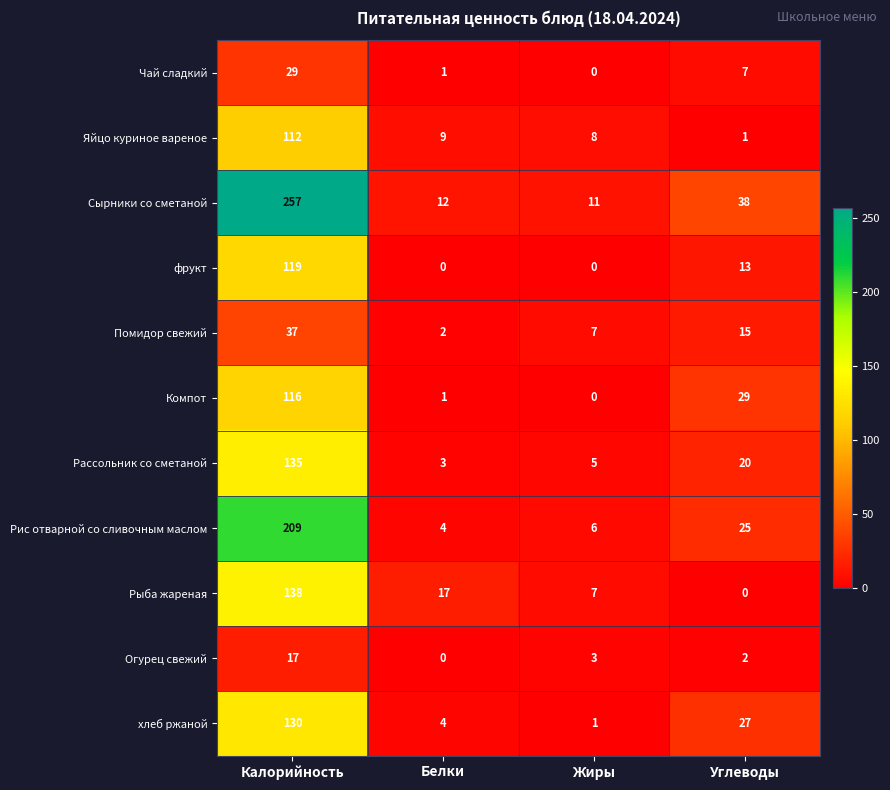

How many distinct data groups are displayed?

11